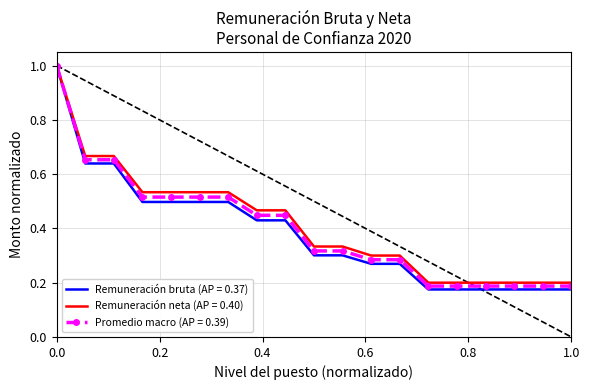

Which series has the largest total across all categories?

Remuneración neta (AP = 0.40)